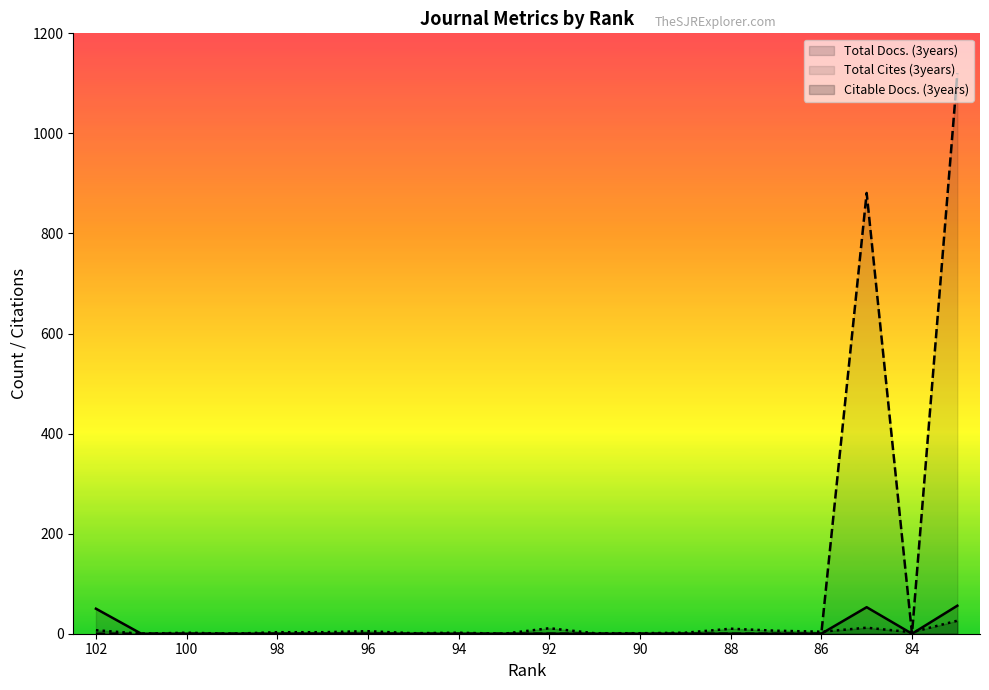

True or false: Total Cites (3years) and Citable Docs. (3years) cross at least once.

True